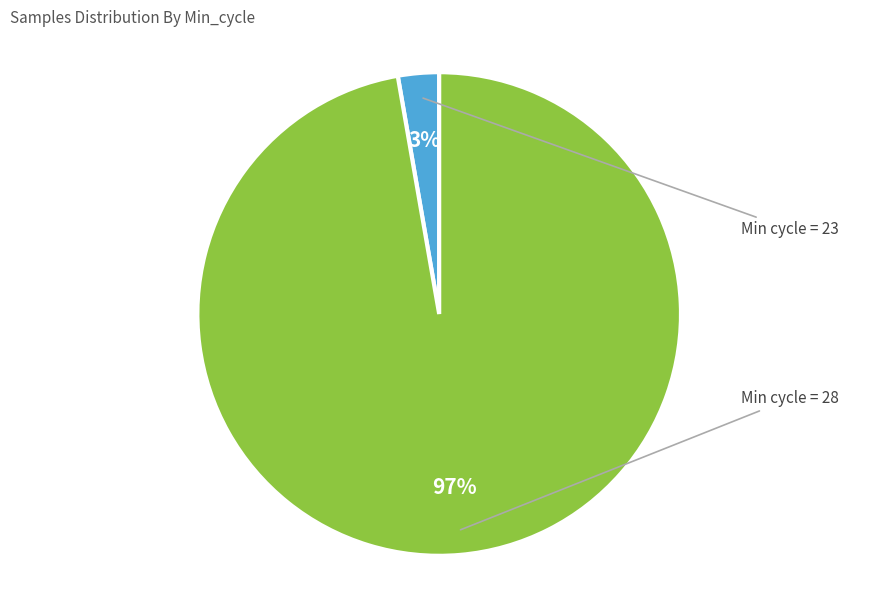

To the nearest percent, what is the average slice percentage?

50%